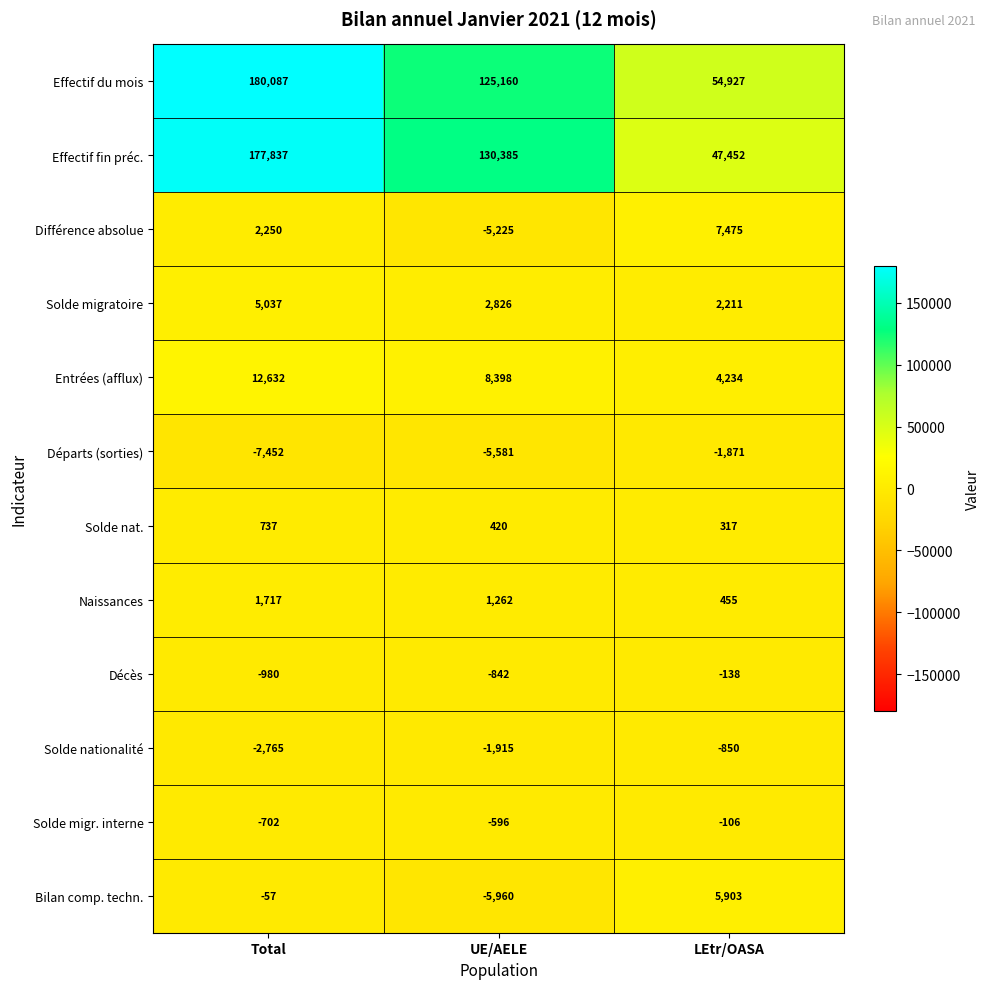

Which label corresponds to the largest value in the chart?

Total